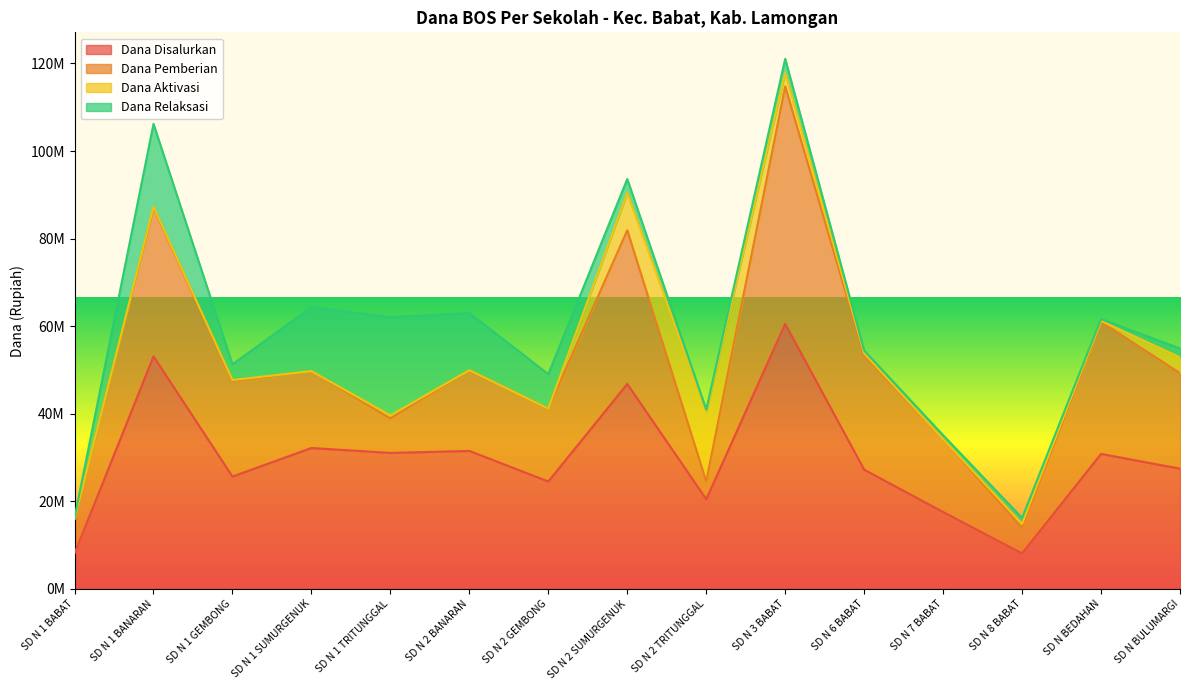

What position from the left is SD N 1 TRITUNGGAL?

5